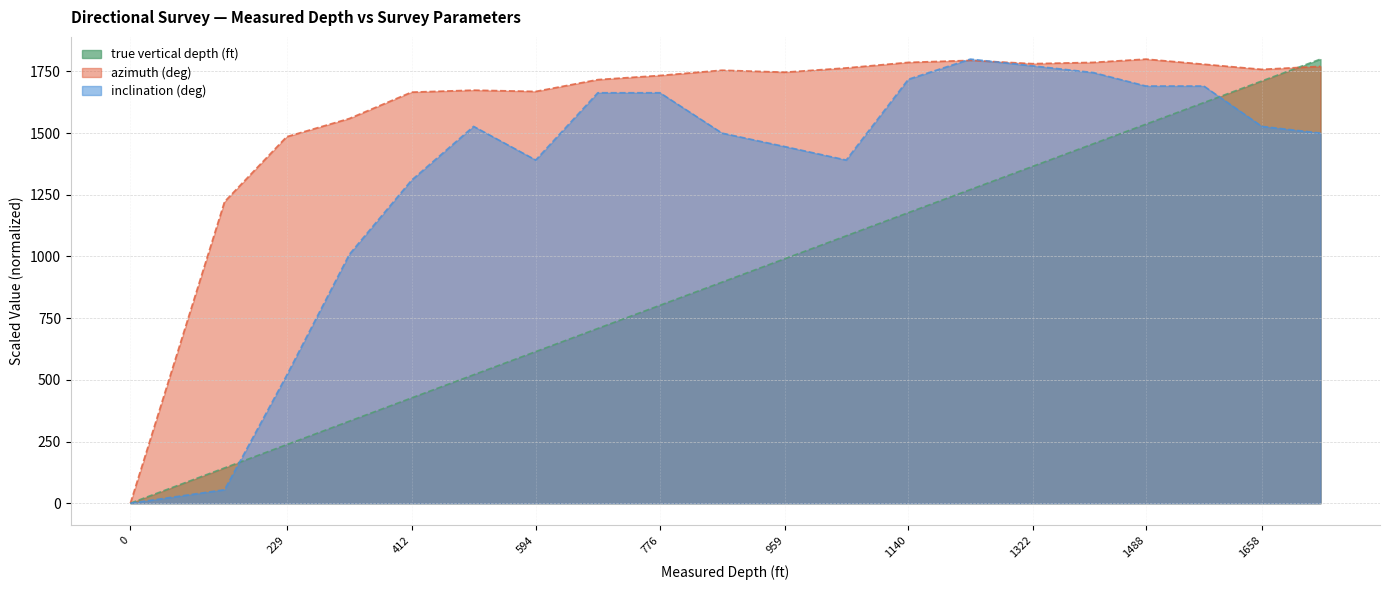

Reading left to right, extract all data points from this chart.

true vertical depth (ft): 0=0.0	138=143.0	229=237.3	321=332.6	412=426.6	503=520.6	594=614.5	685=708.3	776=802.1	867=896.0	959=990.9	1049=1083.8	1140=1177.6	1231=1271.4	1322=1365.1	1411=1456.7	1488=1536.1	1573=1623.6	1658=1711.3	1744=1800.0
azimuth (deg): 0=0.0	138=1222.1	229=1485.4	321=1559.3	412=1666.1	503=1674.2	594=1669.0	685=1716.9	776=1733.6	867=1755.0	959=1746.9	1049=1764.2	1140=1786.7	1231=1794.8	1322=1781.5	1411=1786.7	1488=1800.0	1573=1779.2	1658=1758.4	1744=1770.6
inclination (deg): 0=0.0	138=54.5	229=518.2	321=1009.1	412=1309.1	503=1527.3	594=1390.9	685=1663.6	776=1663.6	867=1500.0	959=1445.5	1049=1390.9	1140=1718.2	1231=1800.0	1322=1772.7	1411=1745.5	1488=1690.9	1573=1690.9	1658=1527.3	1744=1500.0